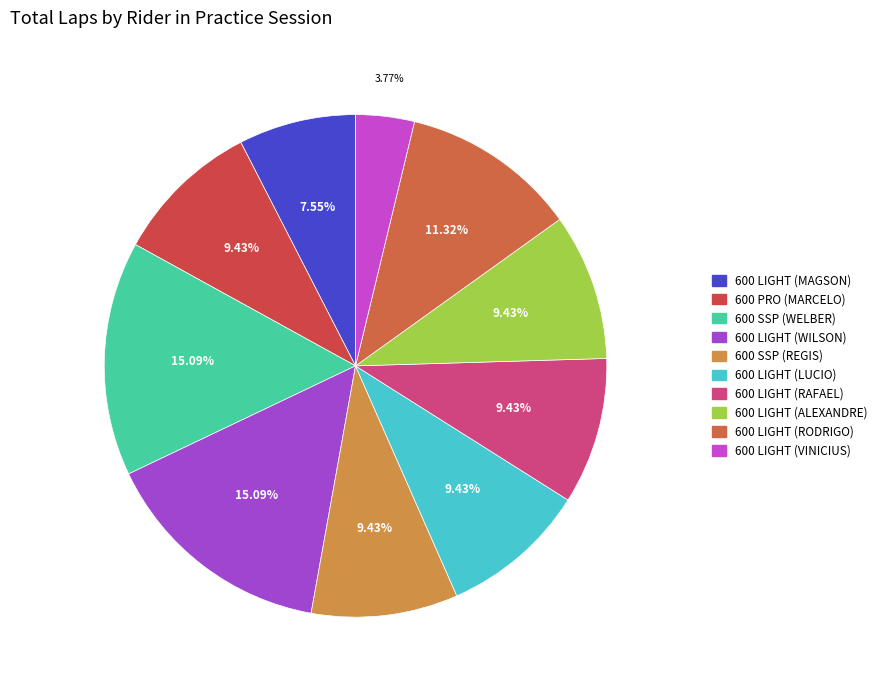

Count the number of slices in the pie.

10